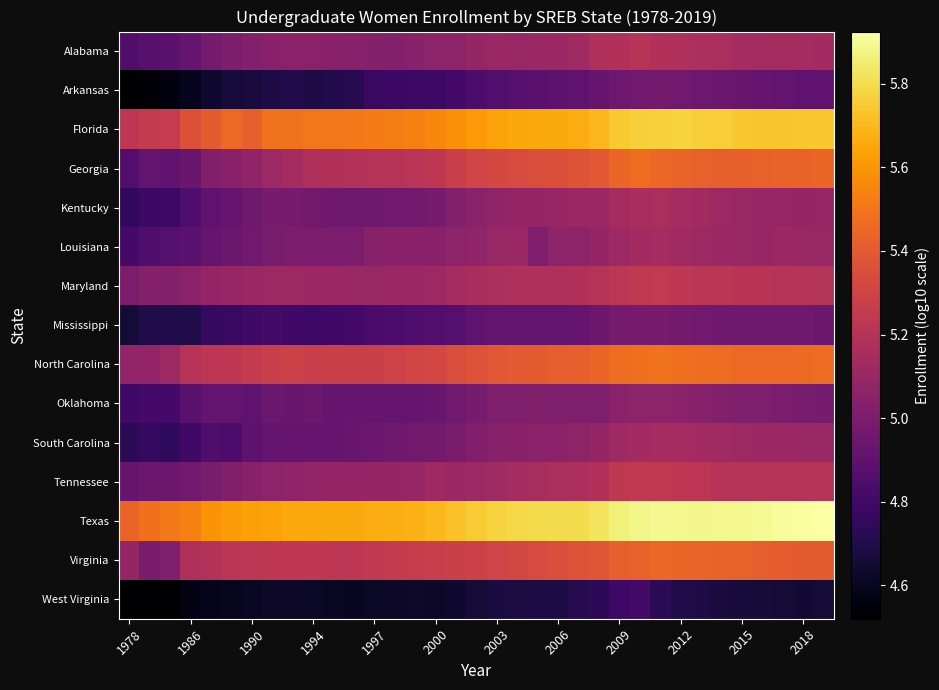

How many distinct data groups are displayed?

15